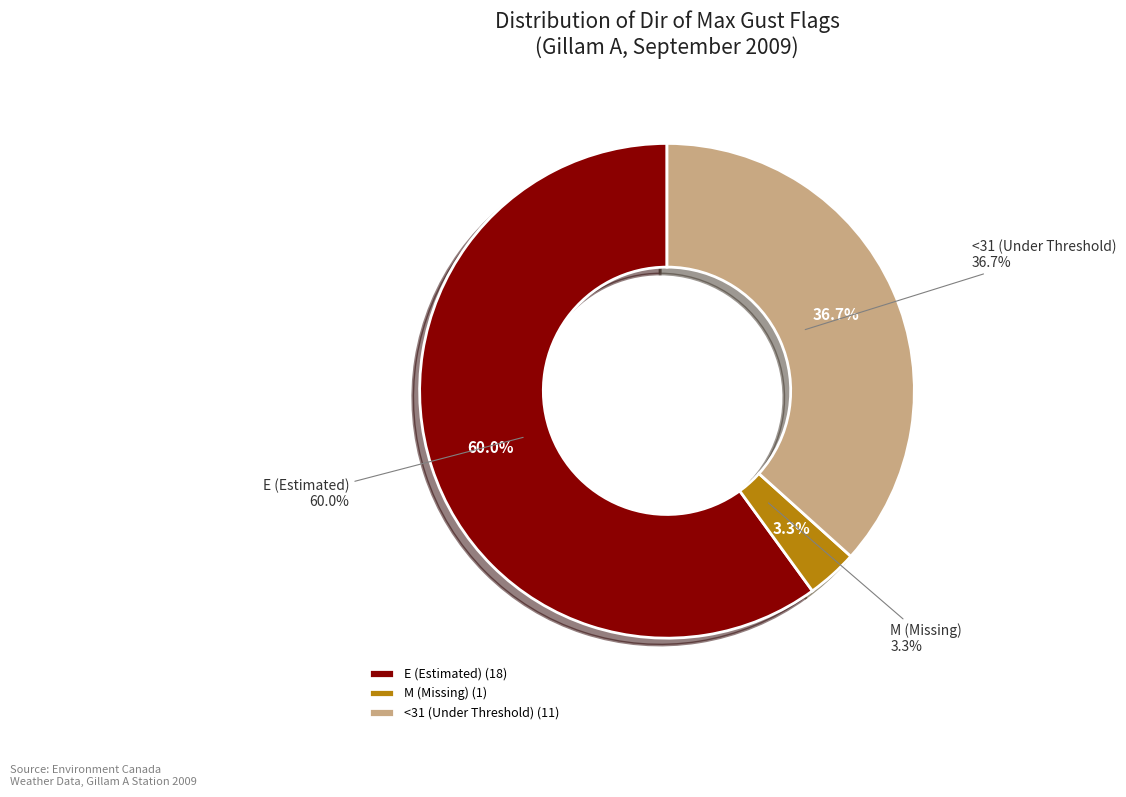

Rank the categories by value from lowest to highest.

M, <31, E